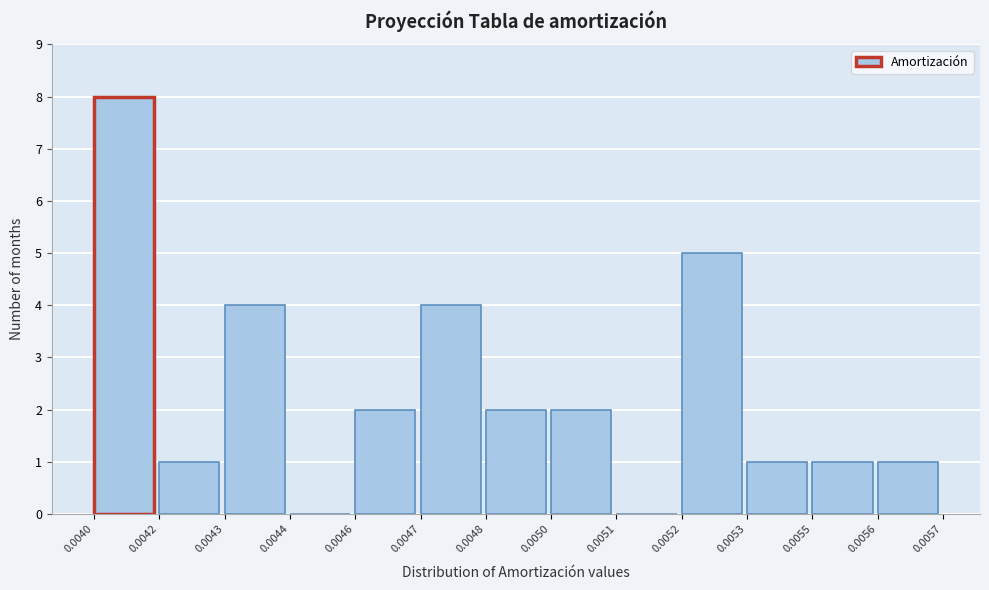

Reading left to right, list all the values displayed in this chart.

0.0040=8	0.0042=1	0.0043=4	0.0044=0	0.0046=2	0.0047=4	0.0048=2	0.0050=2	0.0051=0	0.0052=5	0.0053=1	0.0055=1	0.0056=1